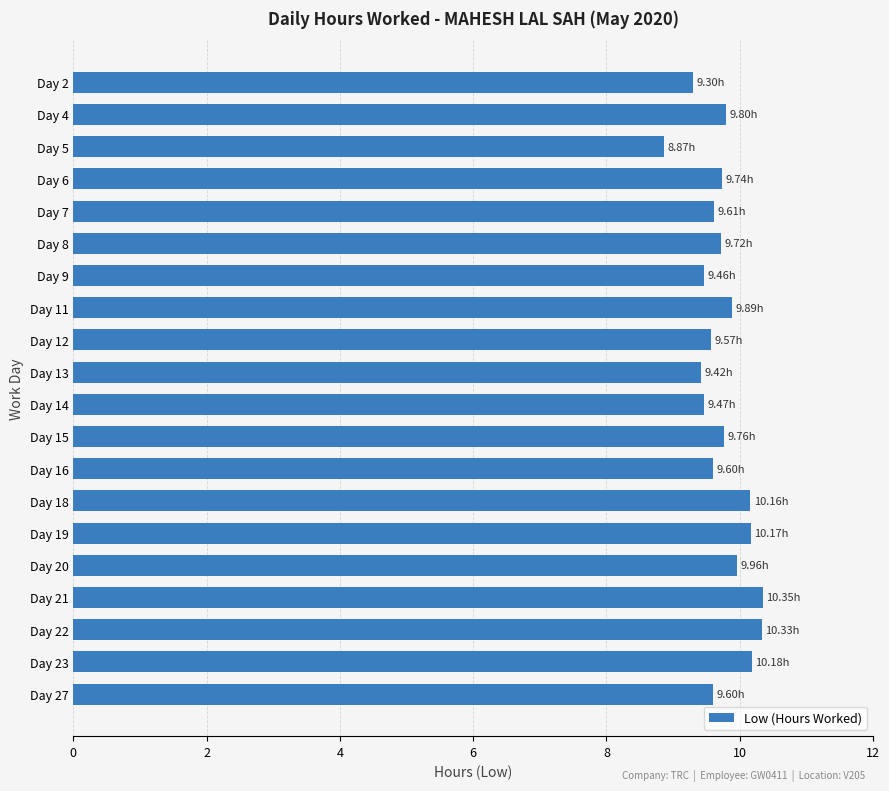

Does the chart contain any negative values?

No